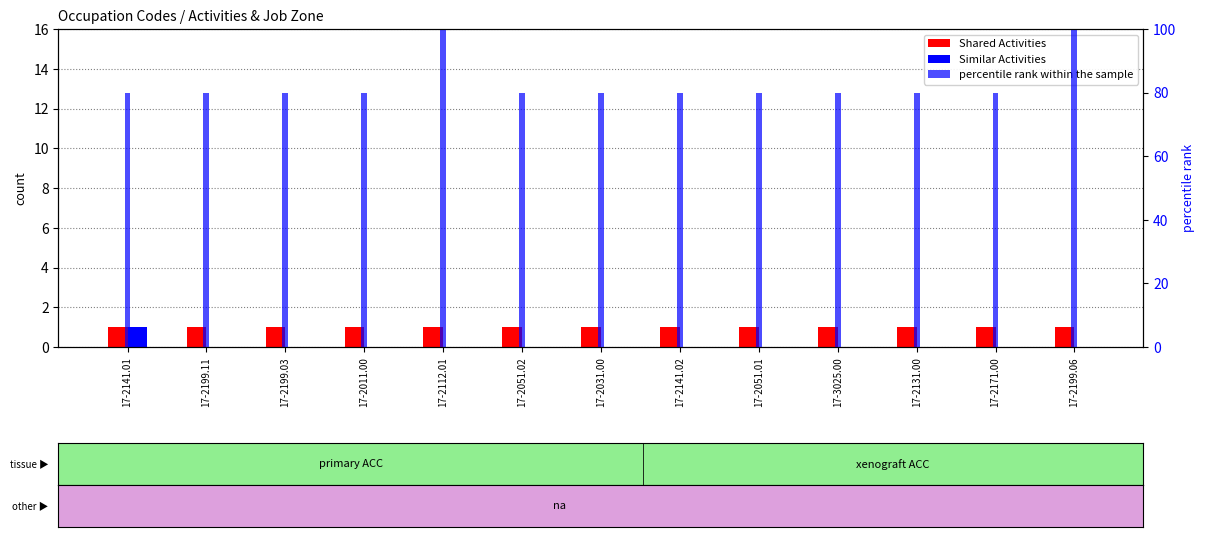

At how many categories does at least one series exceed 47?

13